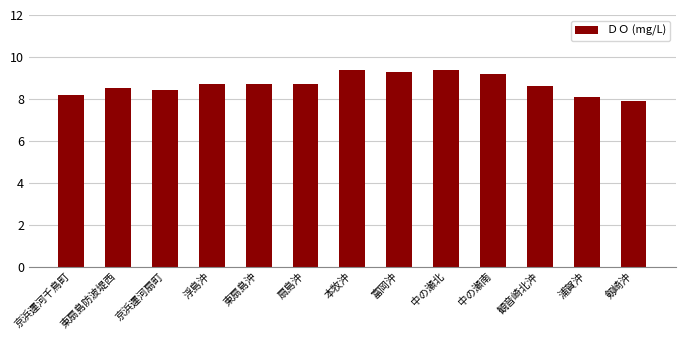

What is the smallest value displayed?

7.9